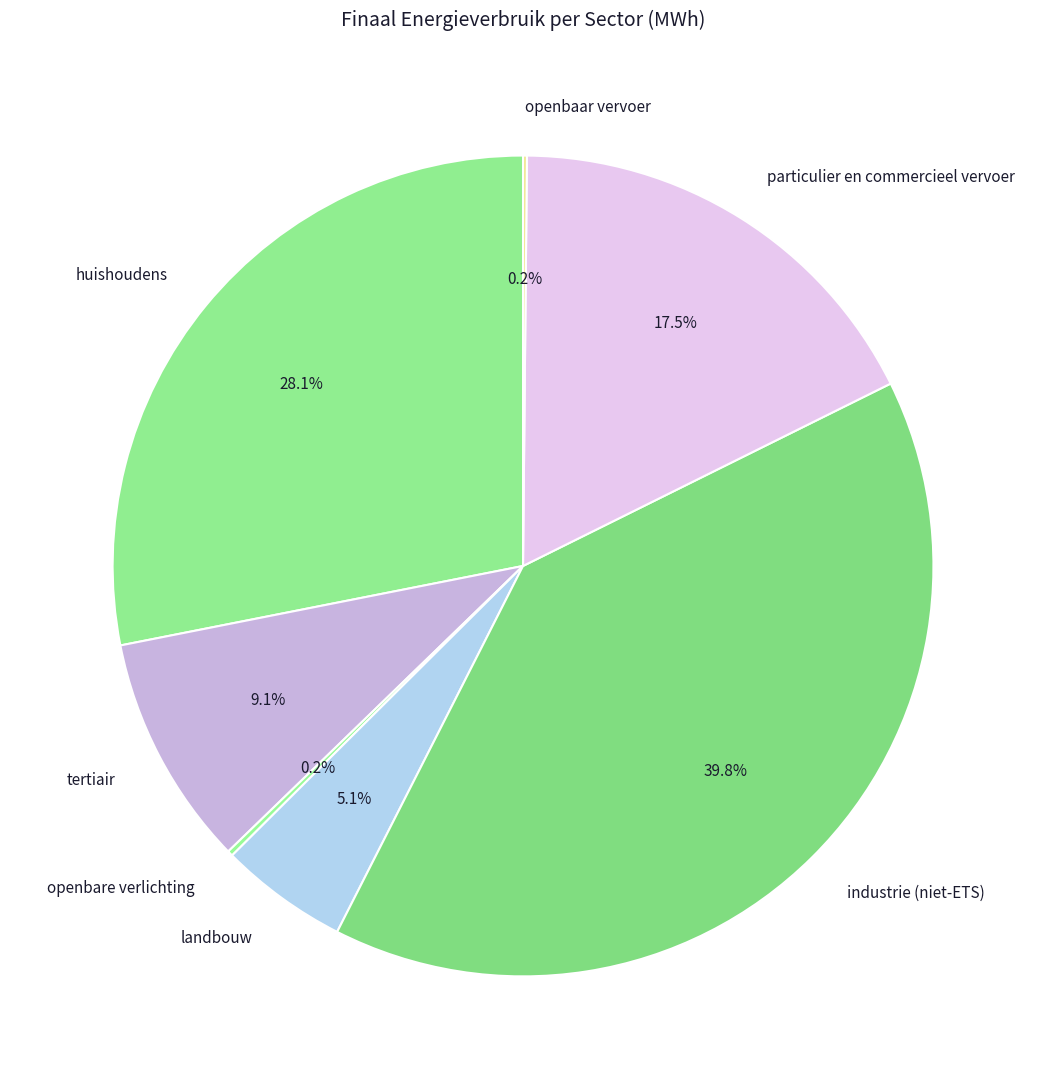

Which slice is the largest?

industrie (niet-ETS)